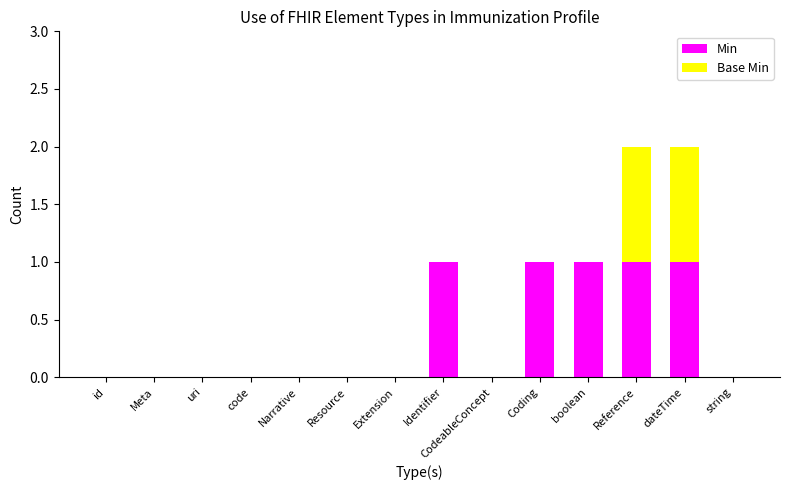

The value of Min at uri is -1. True or false?

False